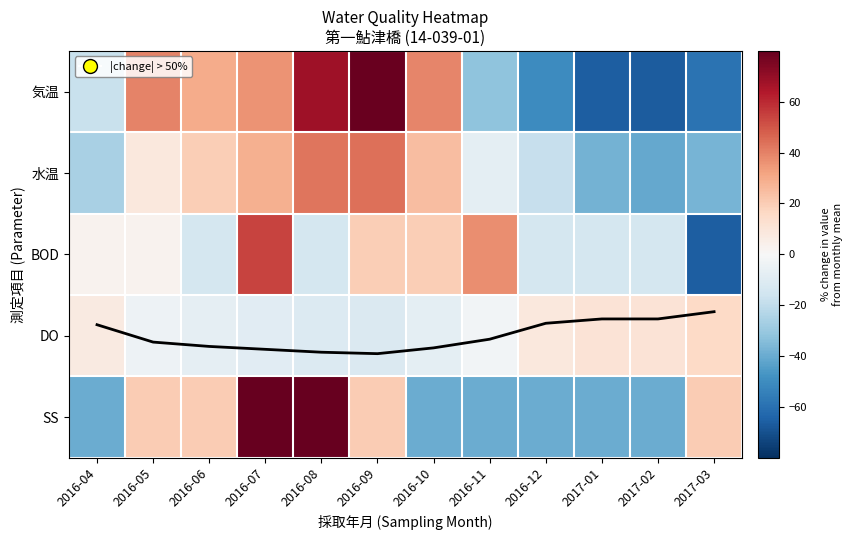

Count the number of categories in the chart.

12